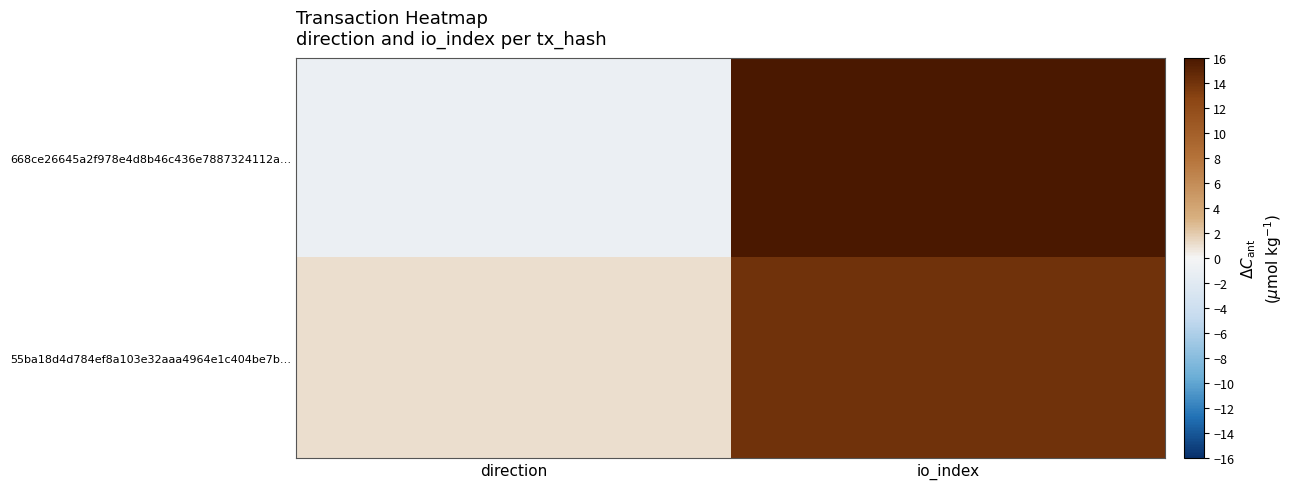

Which series has the largest total across all categories?

668ce26645a2f978e4d8b46c436e7887324112a…